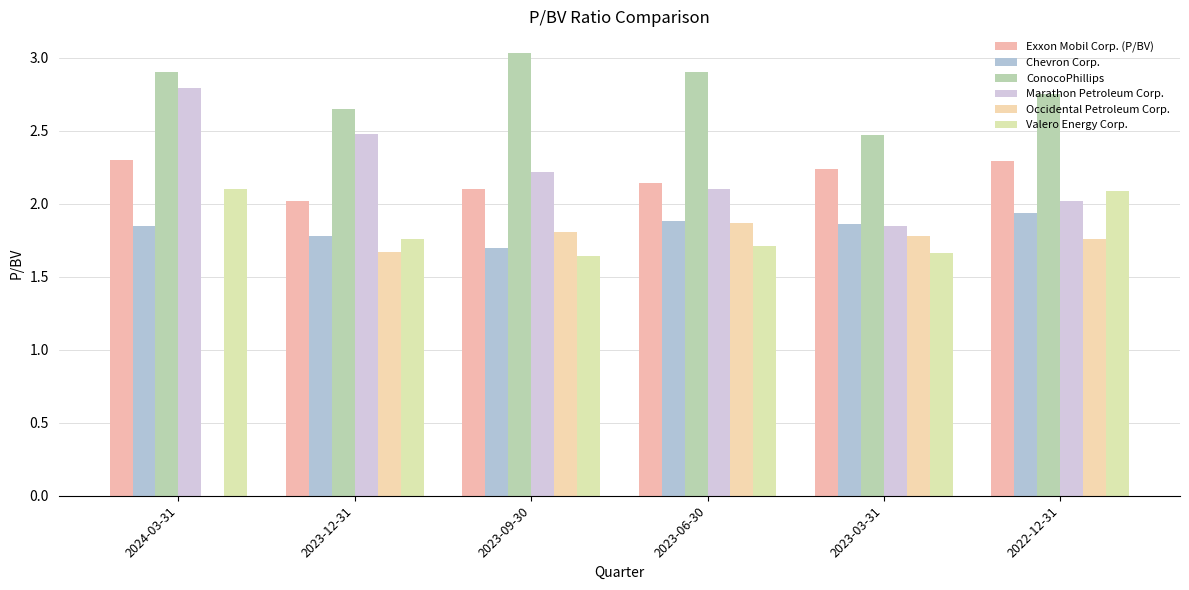

What is the difference between the maximum and minimum values in the ConocoPhillips series?

0.6